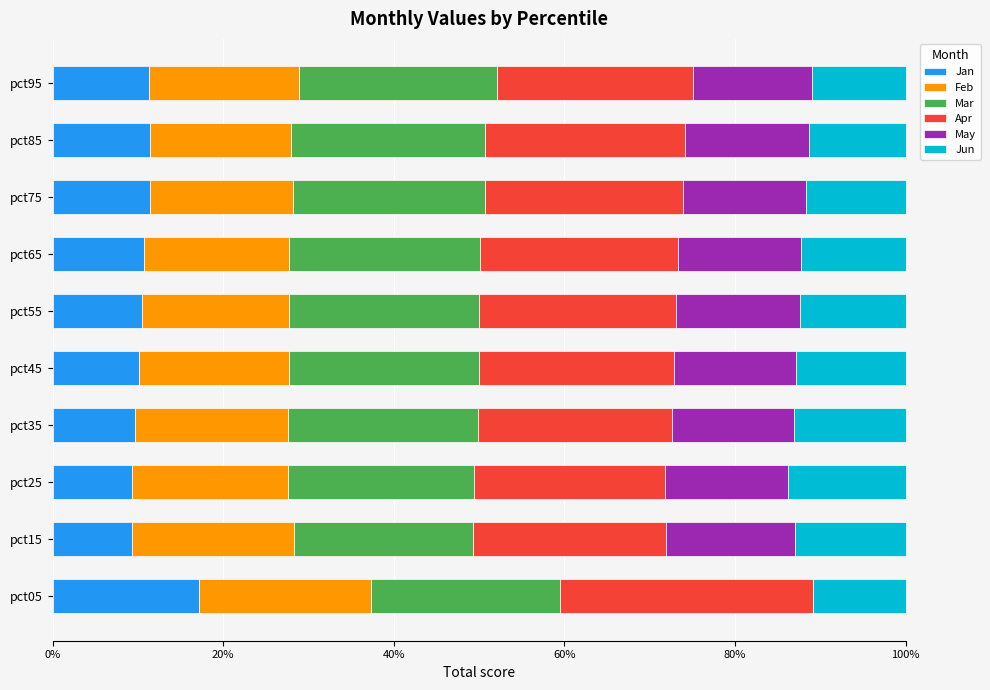

What is the value of the Apr bar at the 6th from the left?

23.1